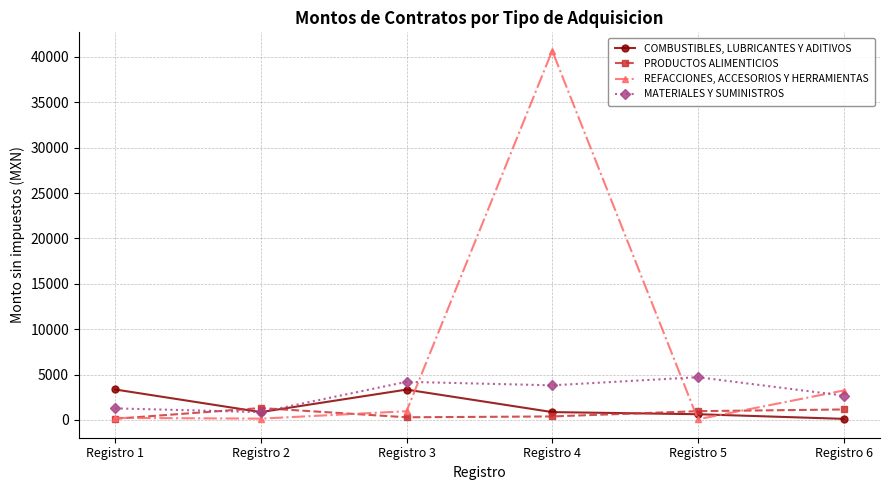

What is the spread (max minus min) of values at Registro 1?

3227.9